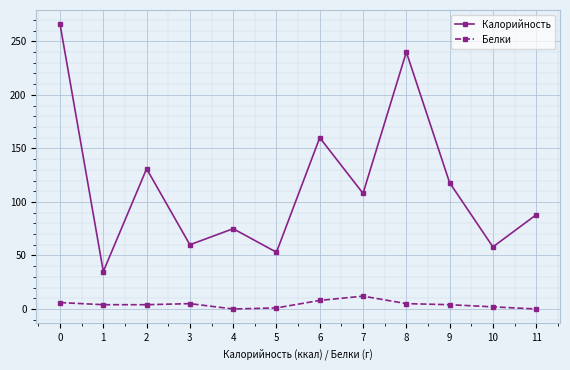

At which label is Калорийность closest to 150?

6